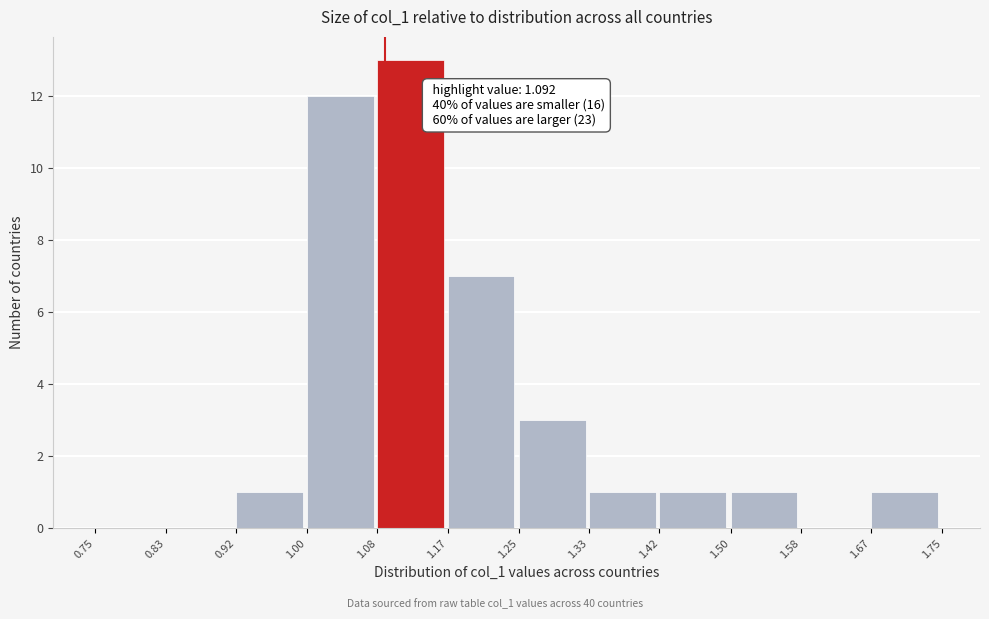

Which range on the x-axis has the tallest bar?

1.08 to 1.17